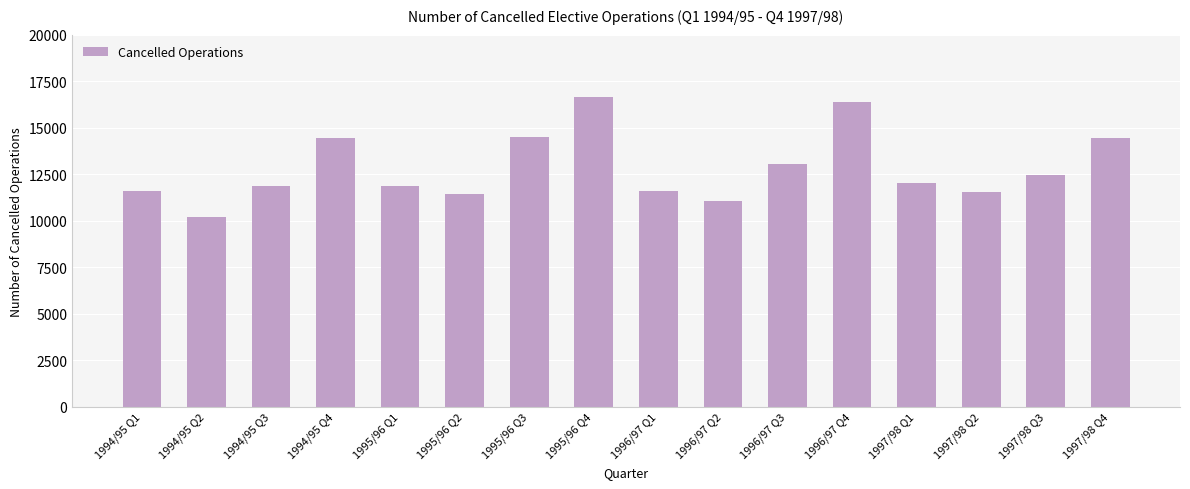

What is the smallest value displayed?

10186